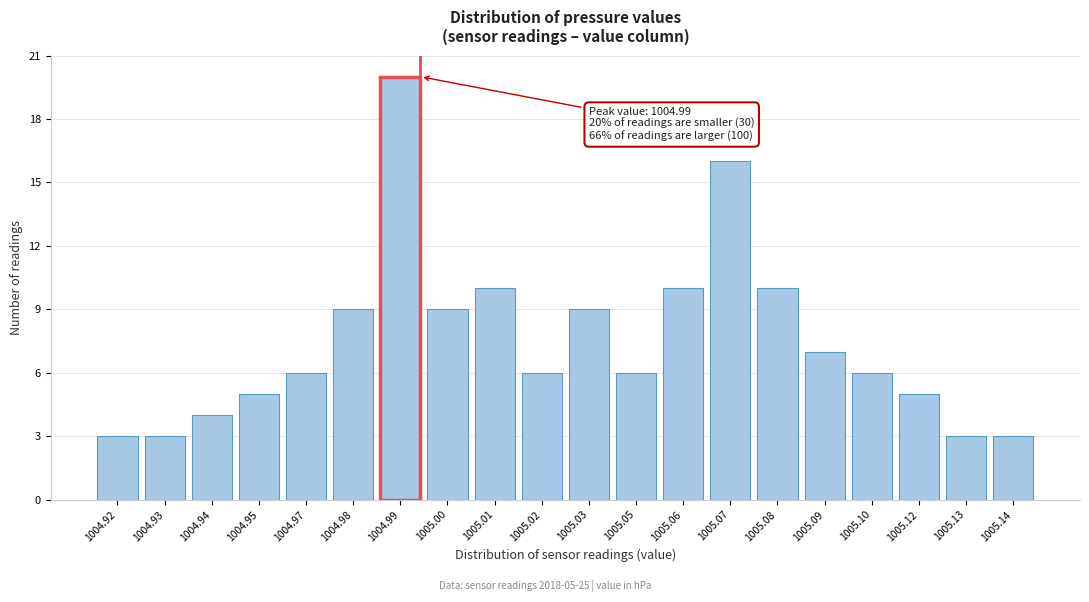

Reading left to right, transcribe all the data shown in this chart.

1004.92=3	1004.93=3	1004.94=4	1004.95=5	1004.97=6	1004.98=9	1004.99=20	1005.00=9	1005.01=10	1005.02=6	1005.03=9	1005.05=6	1005.06=10	1005.07=16	1005.08=10	1005.09=7	1005.10=6	1005.12=5	1005.13=3	1005.14=3